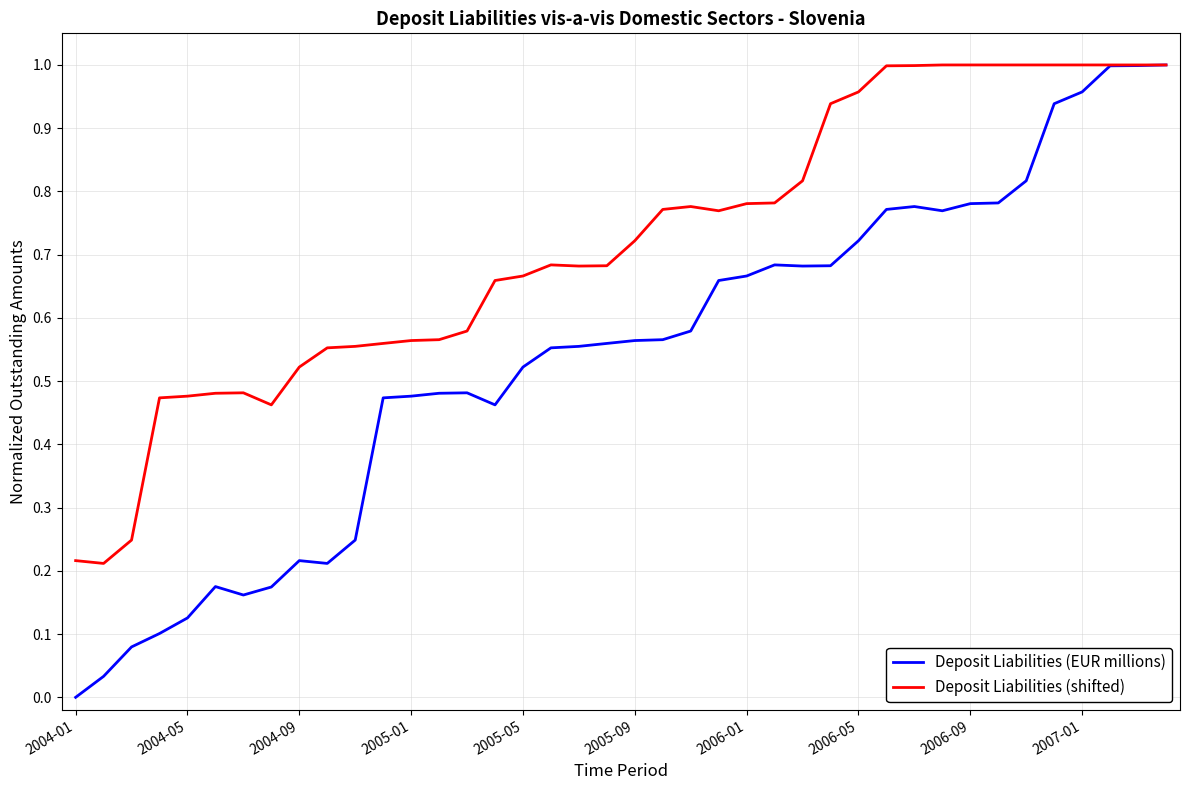

Which series has the largest total across all categories?

Deposit Liabilities (shifted)